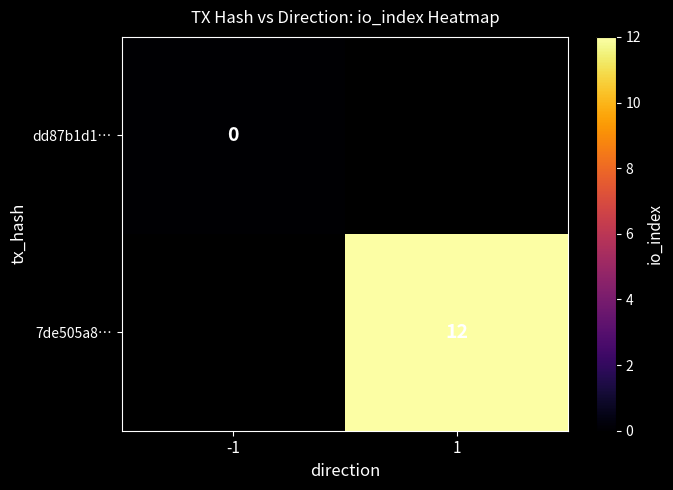

The 7de505a8… series shows 12 at 1. True or false?

True